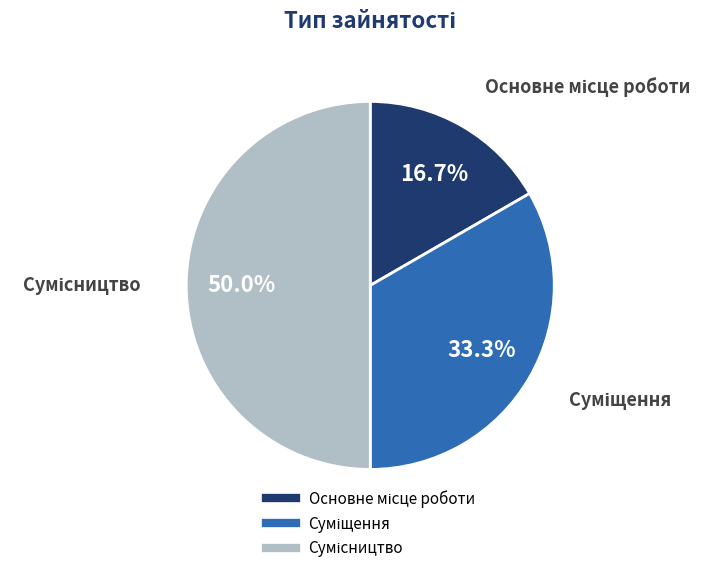

To the nearest percent, what is the difference between the largest and smallest slice percentages?

33%